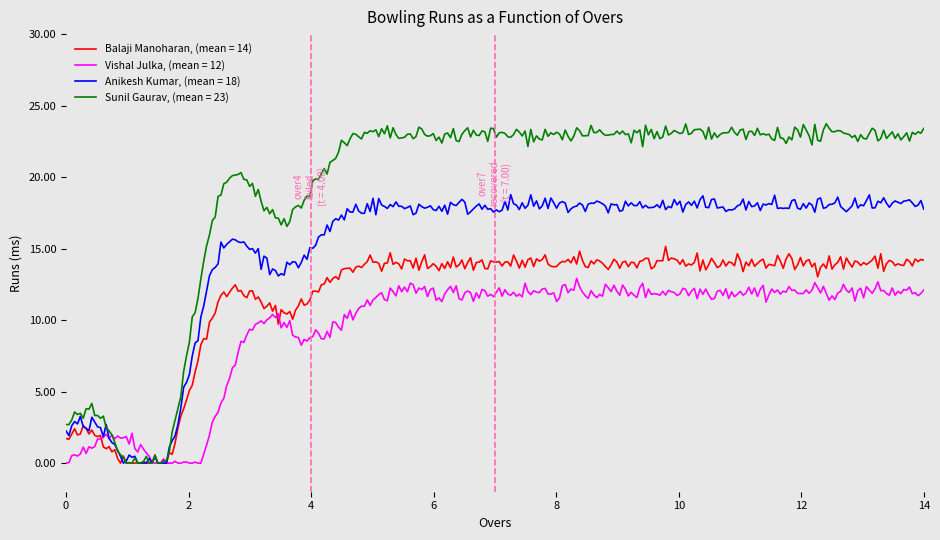

How many lines are shown in the chart?

4